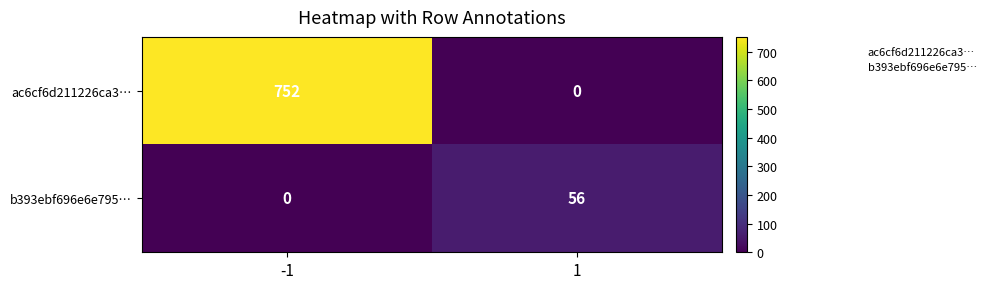

What is the maximum value shown in the chart?

752